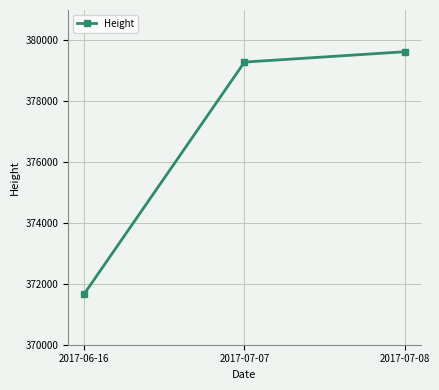

Reading left to right, what are all the values shown in this chart?

371674	379288	379628